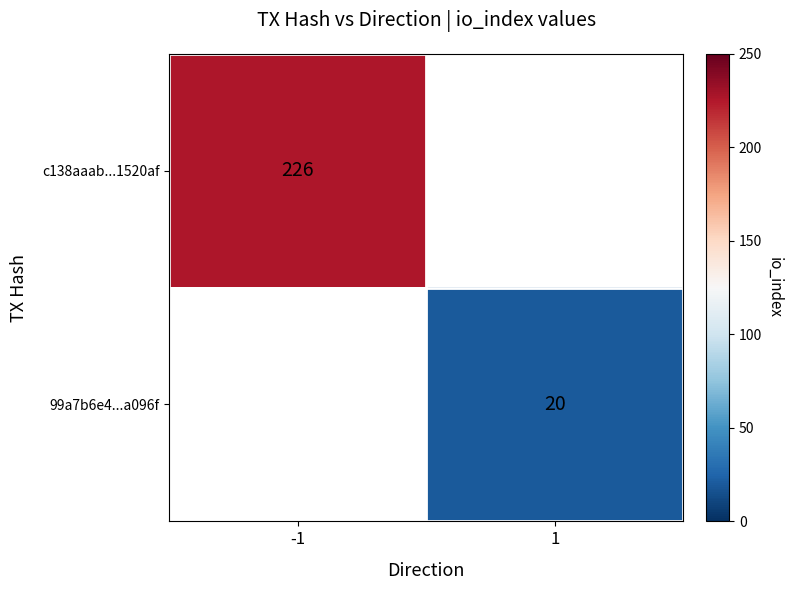

Is the value of c138aaab...1520af at -1 greater than the value of 99a7b6e4...a096f at 1?

Yes